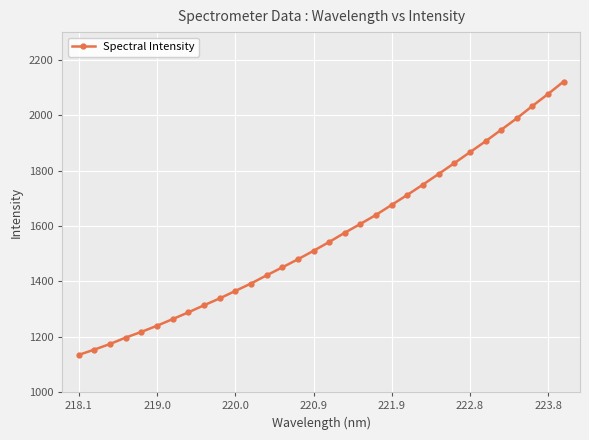

How many values are below 1542?

16